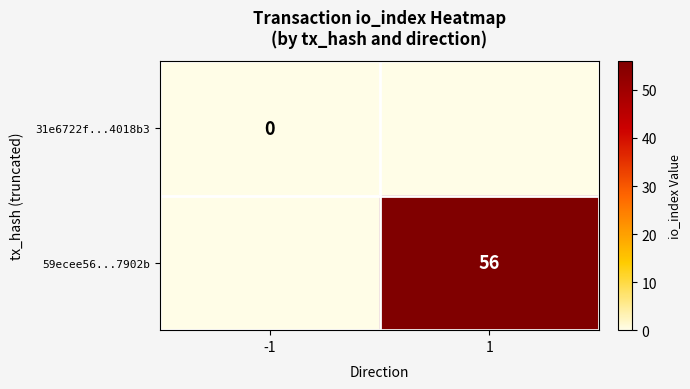

The value of 59ecee56...7902b at 1 is 17. True or false?

False